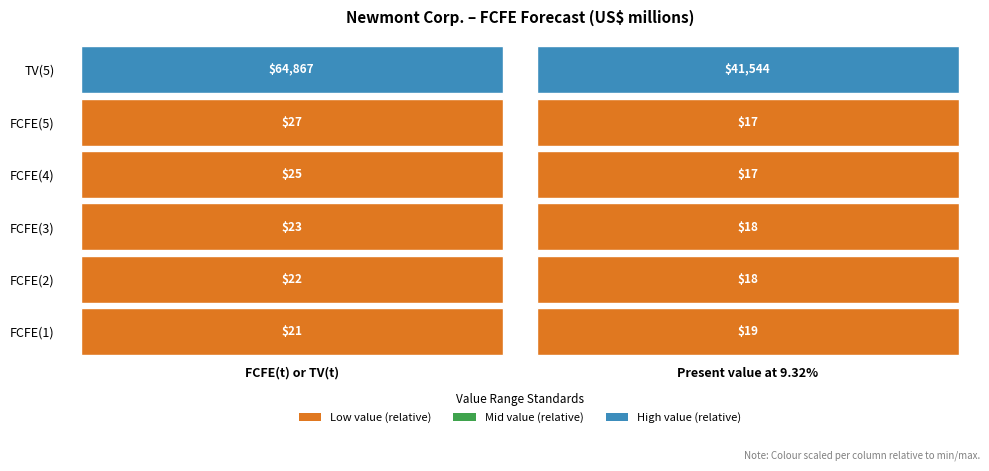

What is the total value across all series at 0?

64985